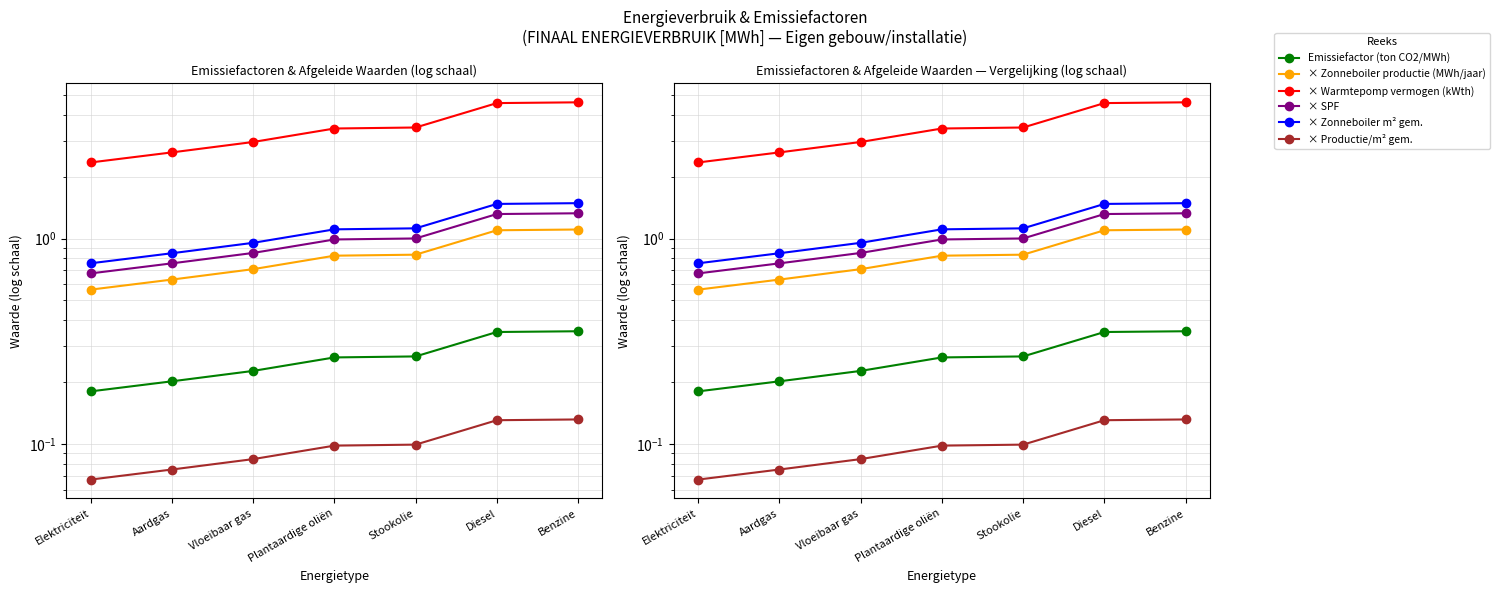

Which series has the largest range (max minus min)?

× Warmtepomp vermogen (kWth)